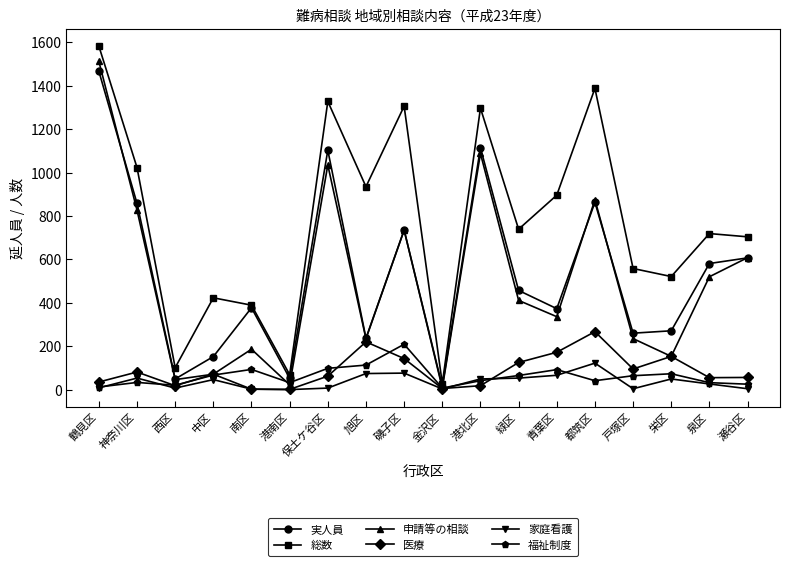

What is the difference between the 福祉制度 values at 西区 and 都筑区?

21